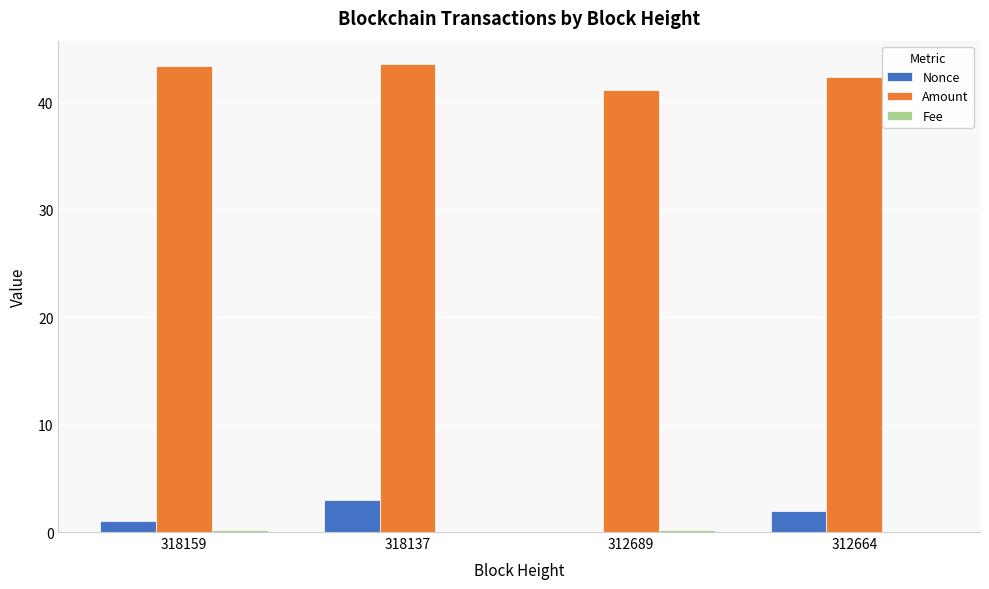

Which category has the highest value in the Nonce series?

318137